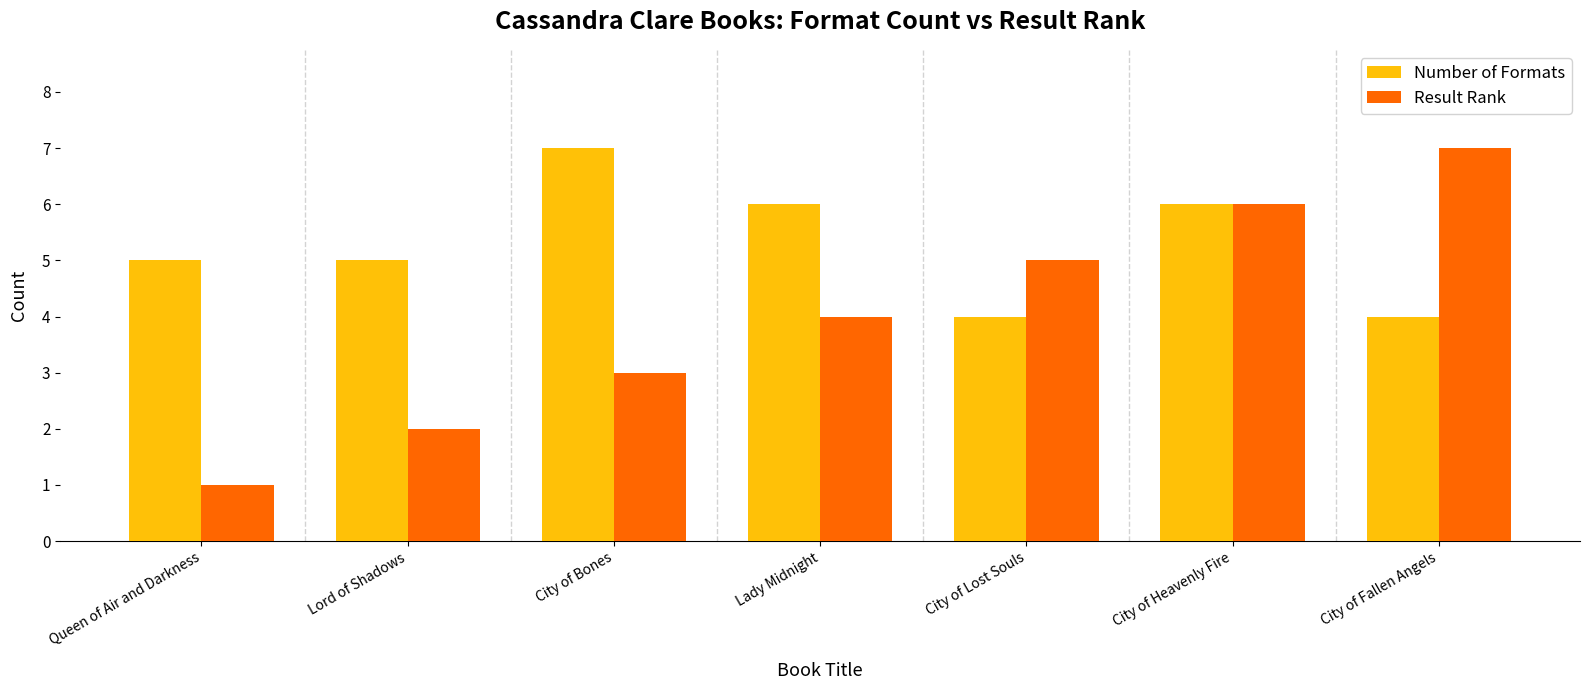

What is the average value of the Result Rank series?

4